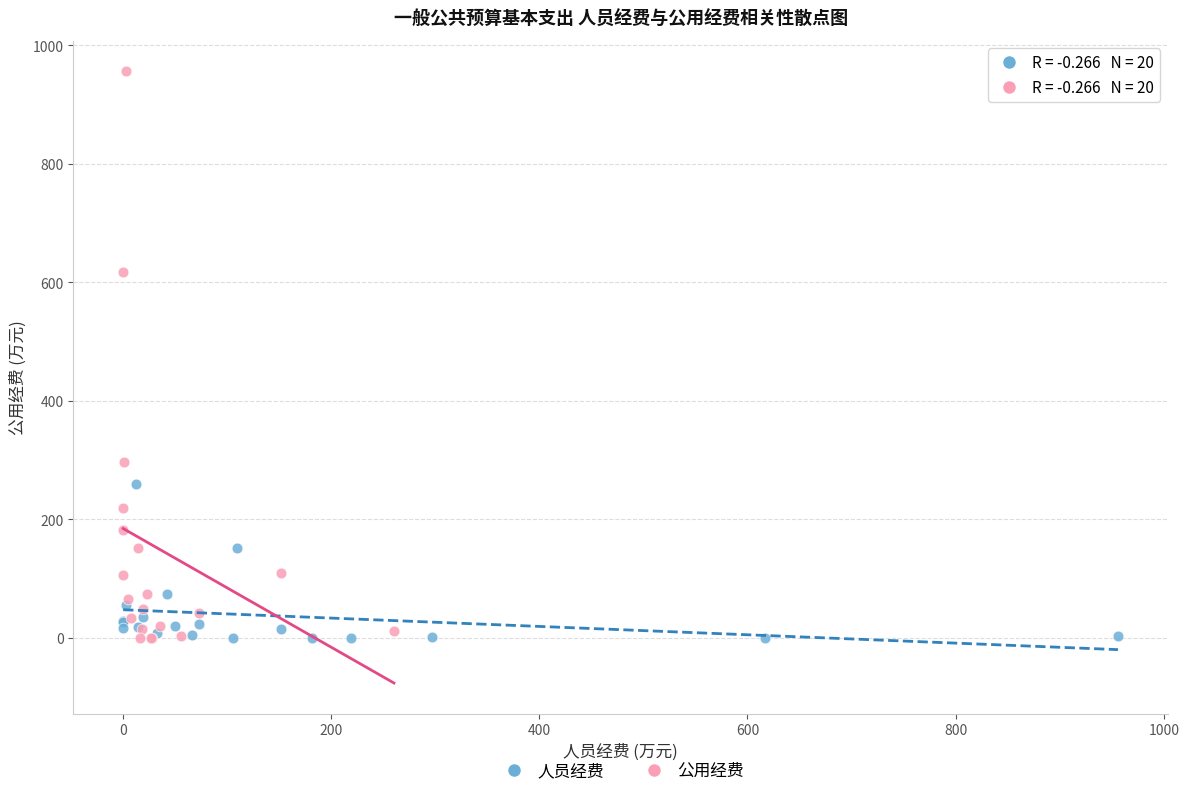

Which series reaches the maximum Y coordinate?

公用经费